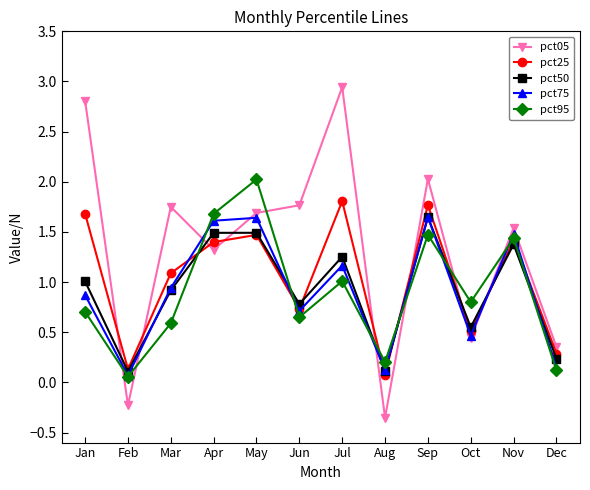

At which label does pct50 reach its peak?

Sep